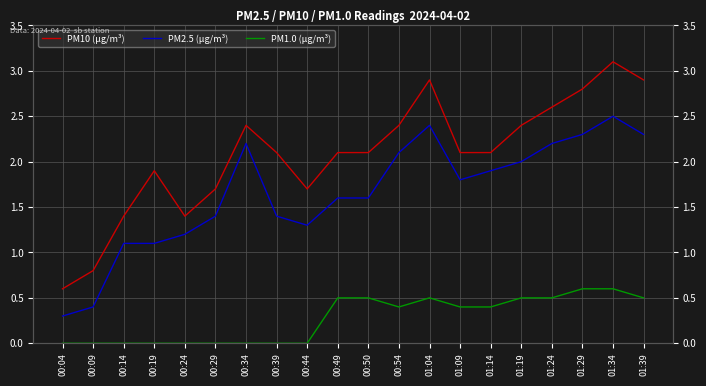

True or false: PM10 (µg/m³) has a value of 0.7 at 00:14.

False